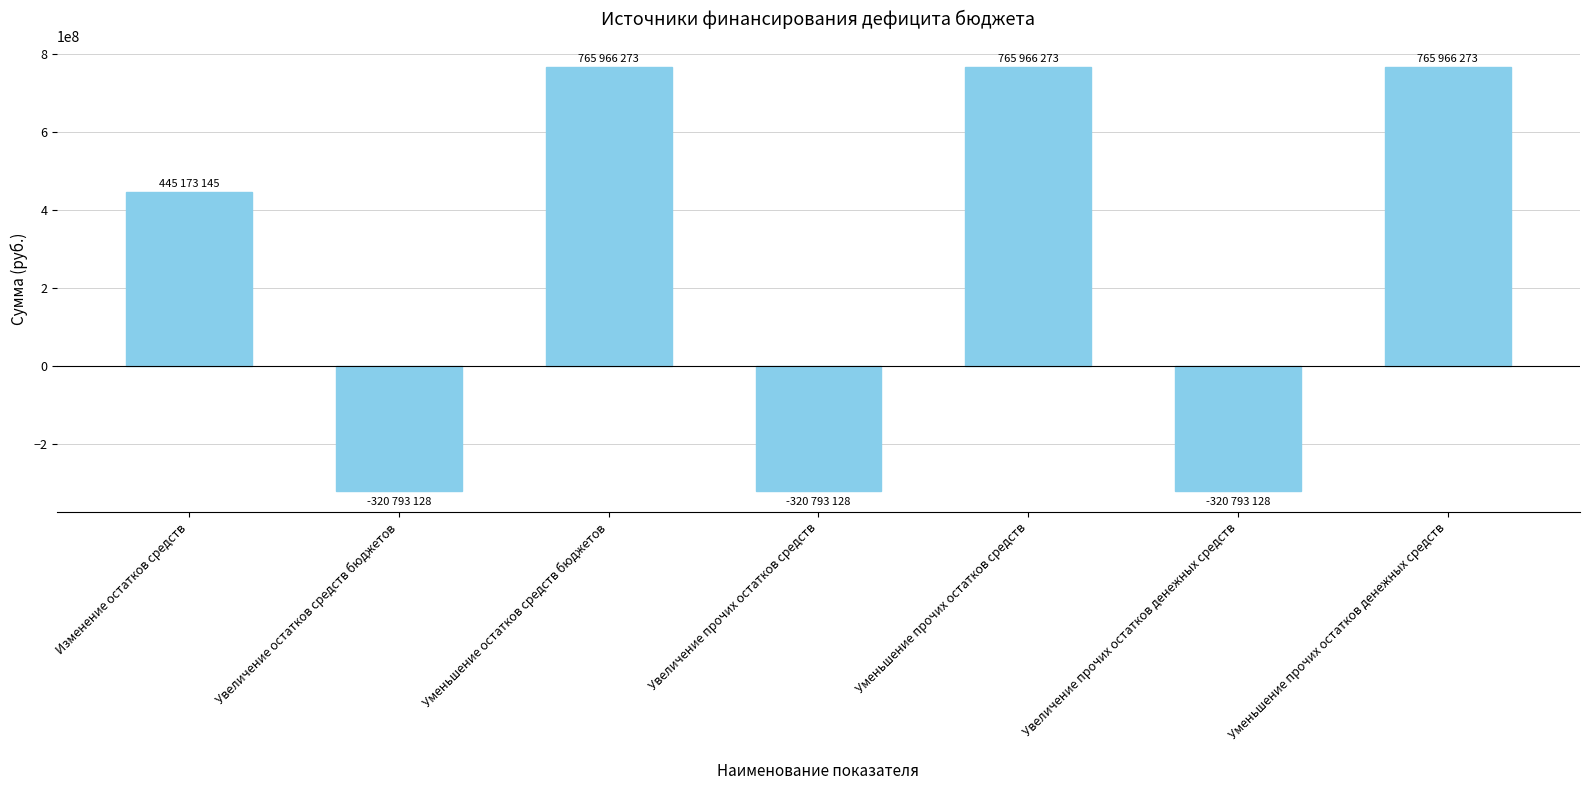

What is the difference between the maximum and minimum values?

1086759401